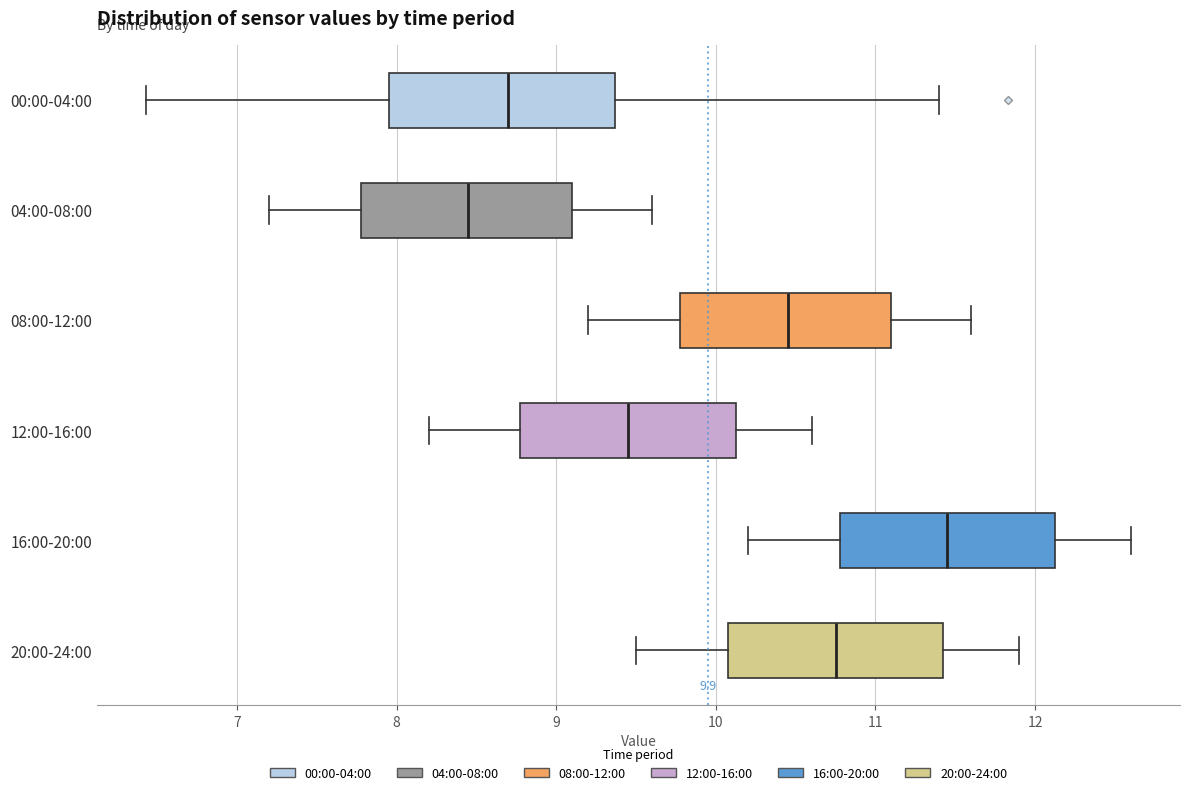

Which box's median line is the furthest to the right?

16:00-20:00